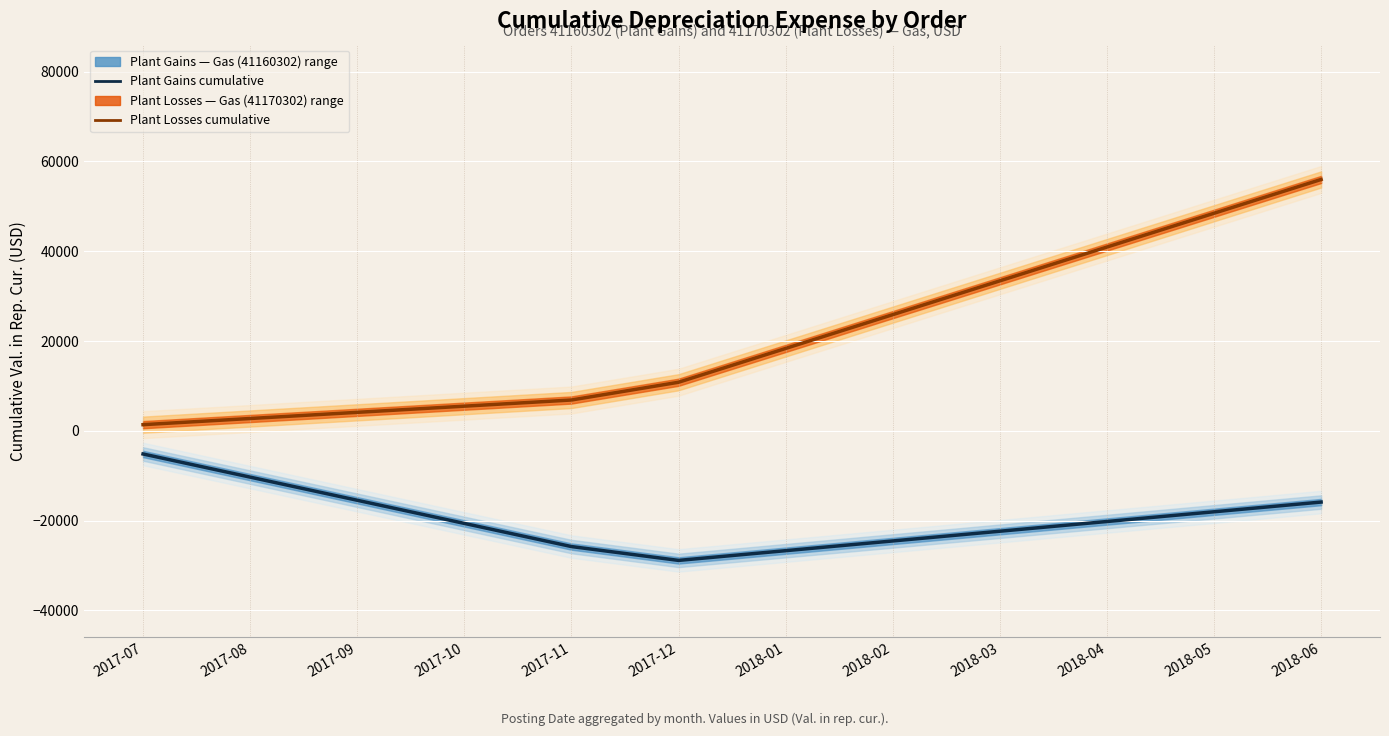

What is the label of the 3rd point from the right?

2018-04